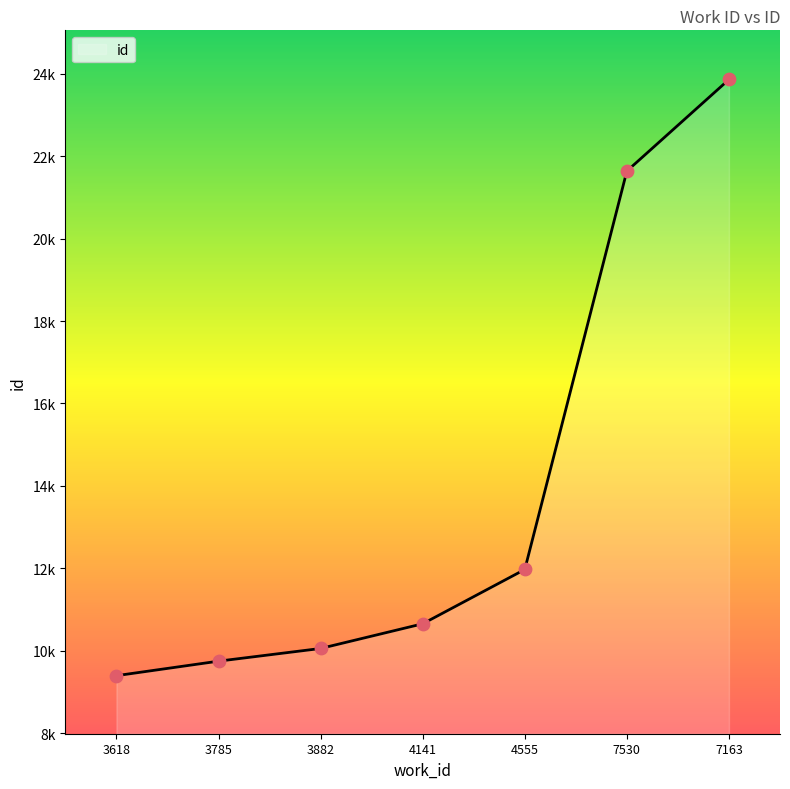

Approximately how many times larger is the value at 7163 compared to 7530?

1.1